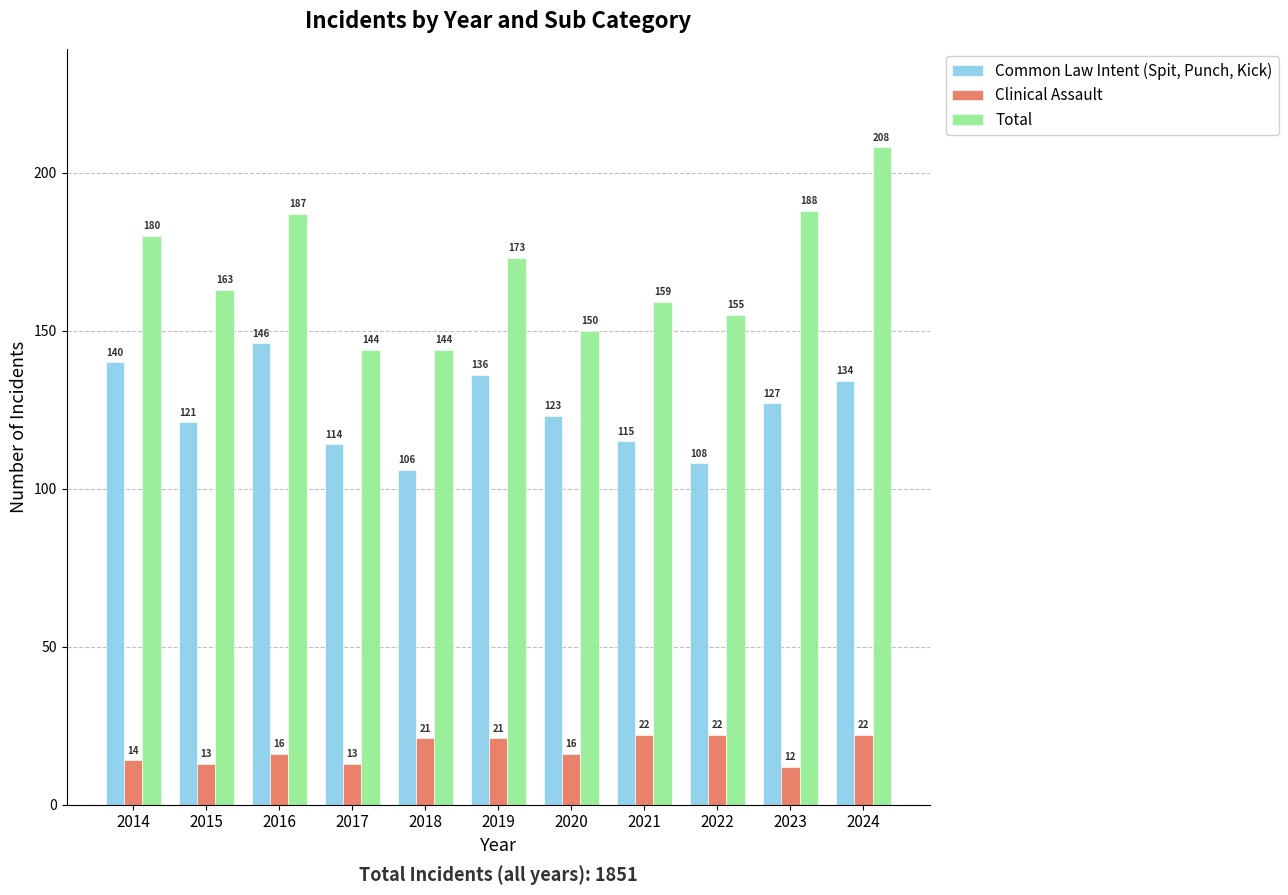

Is the value of Clinical Assault at 2016 greater than the value of Common Law Intent (Spit, Punch, Kick) at 2024?

No